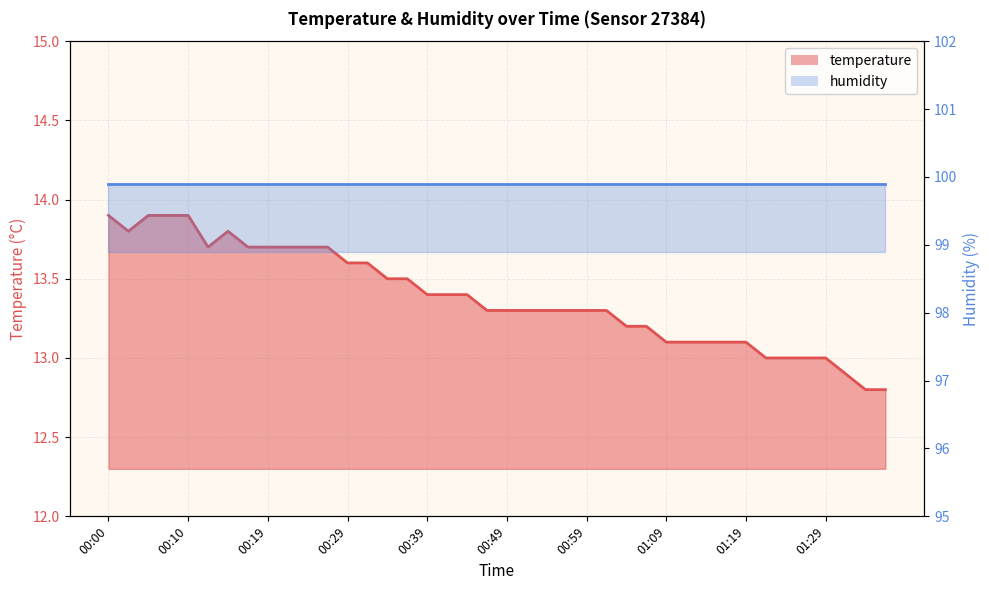

The value at 01:37 is 12.8. True or false?

True